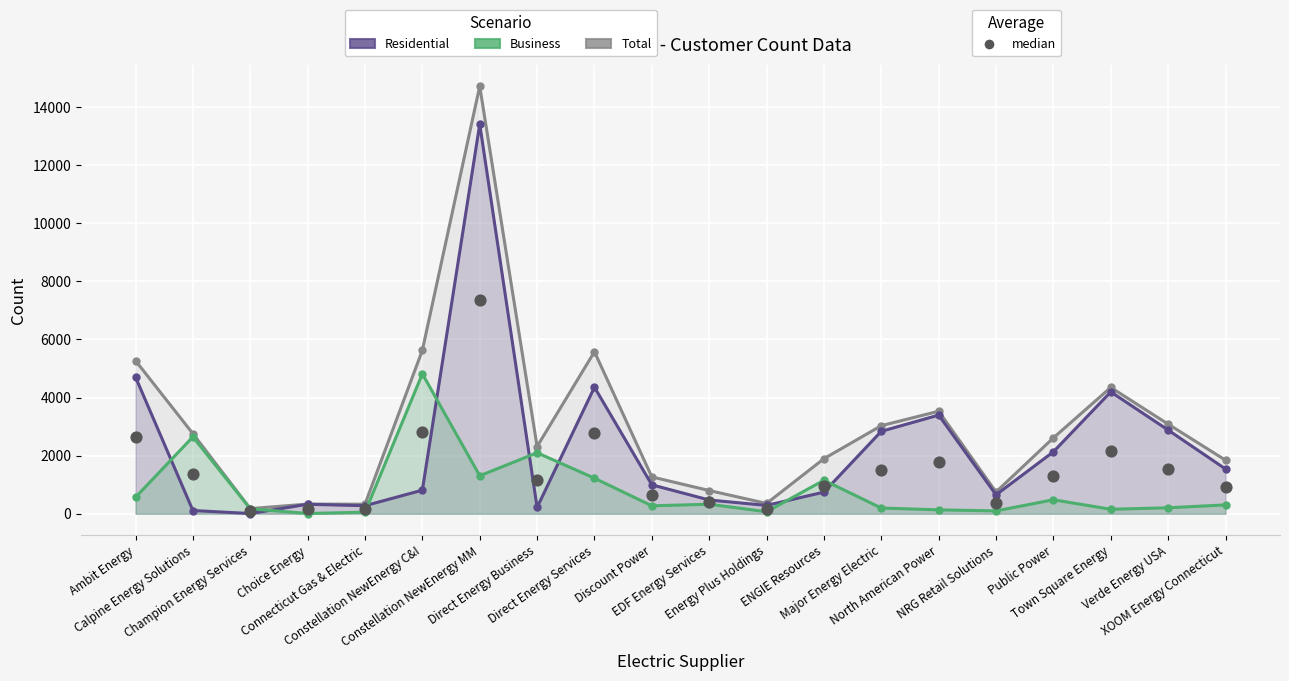

Which series has the largest total across all categories?

Total